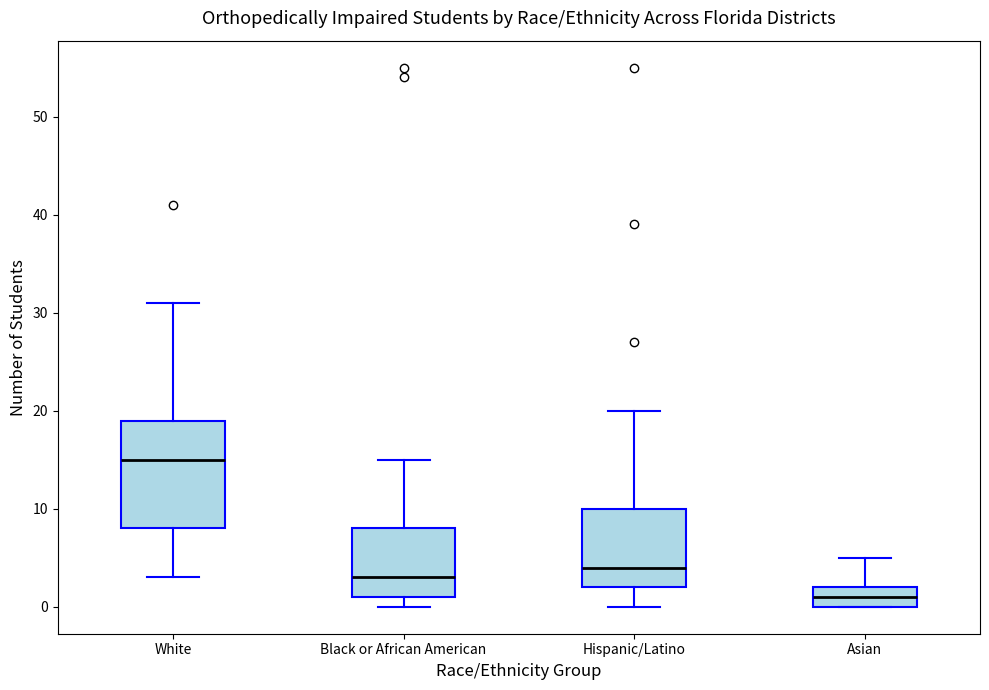

Where is the upper edge of the box for Black or African American on the y-axis? The values are not printed on the chart, so give them approximately, as read against the axis.

8